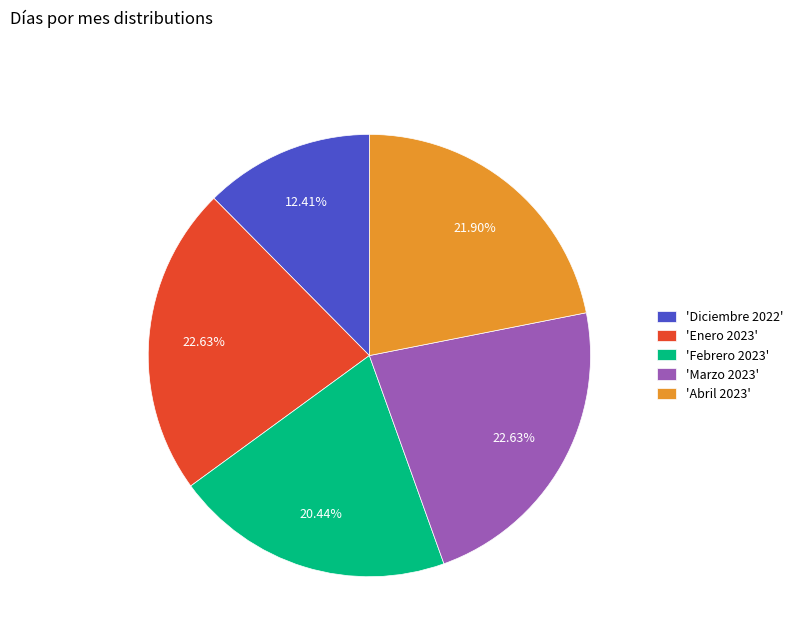

To the nearest percent, what is the difference between the largest and smallest slice percentages?

10%